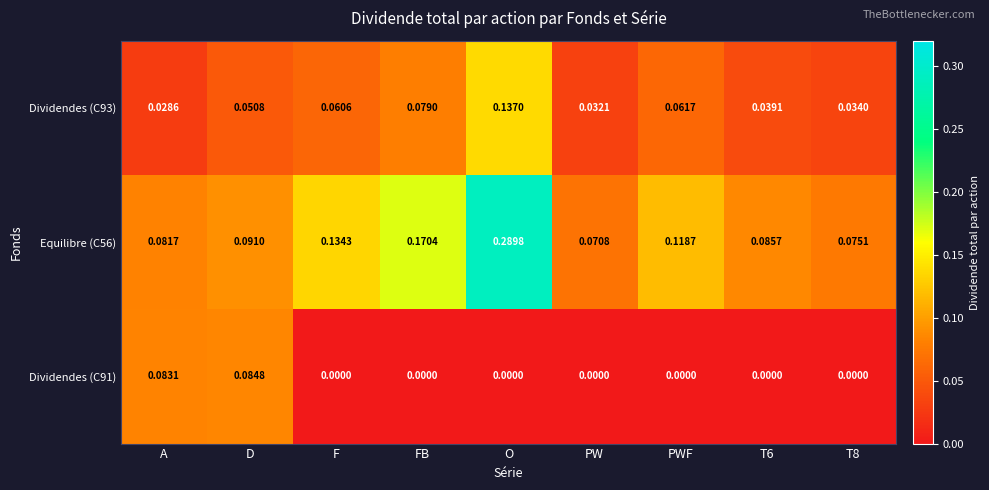

At how many categories does at least one series exceed 0?

9